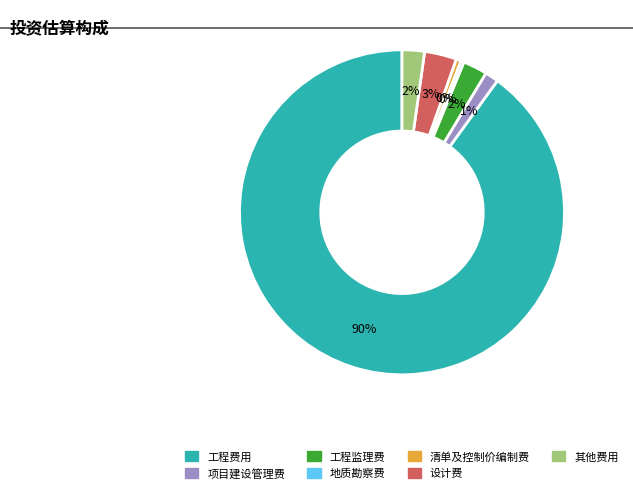

True or false: 设计费 accounts for 3% of the total.

True